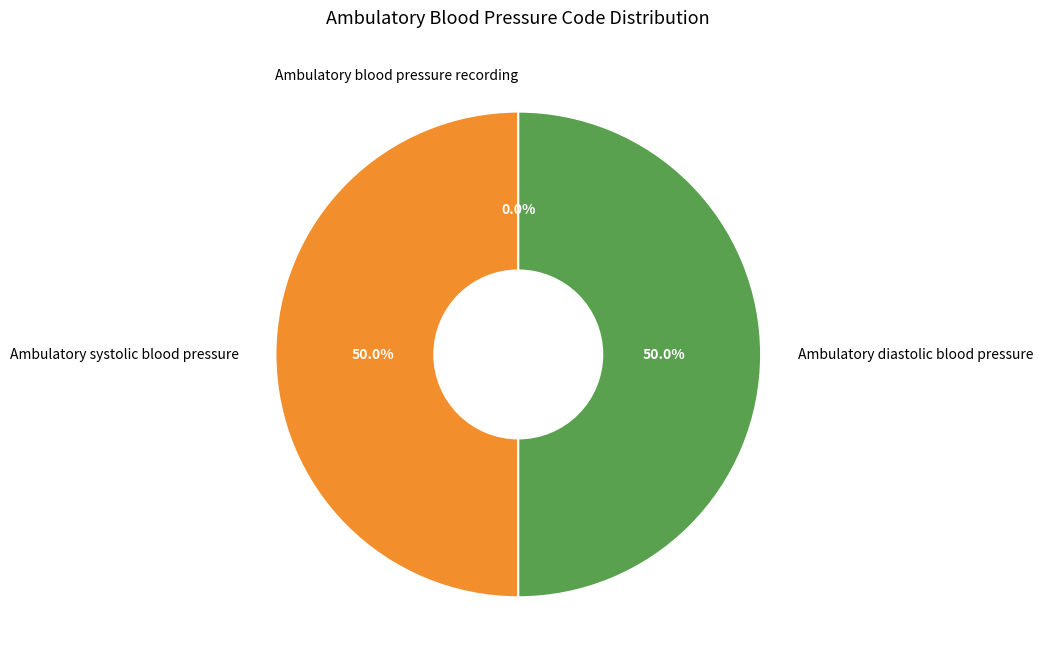

To the nearest percent, what is the difference between the largest and smallest slice percentages?

50%